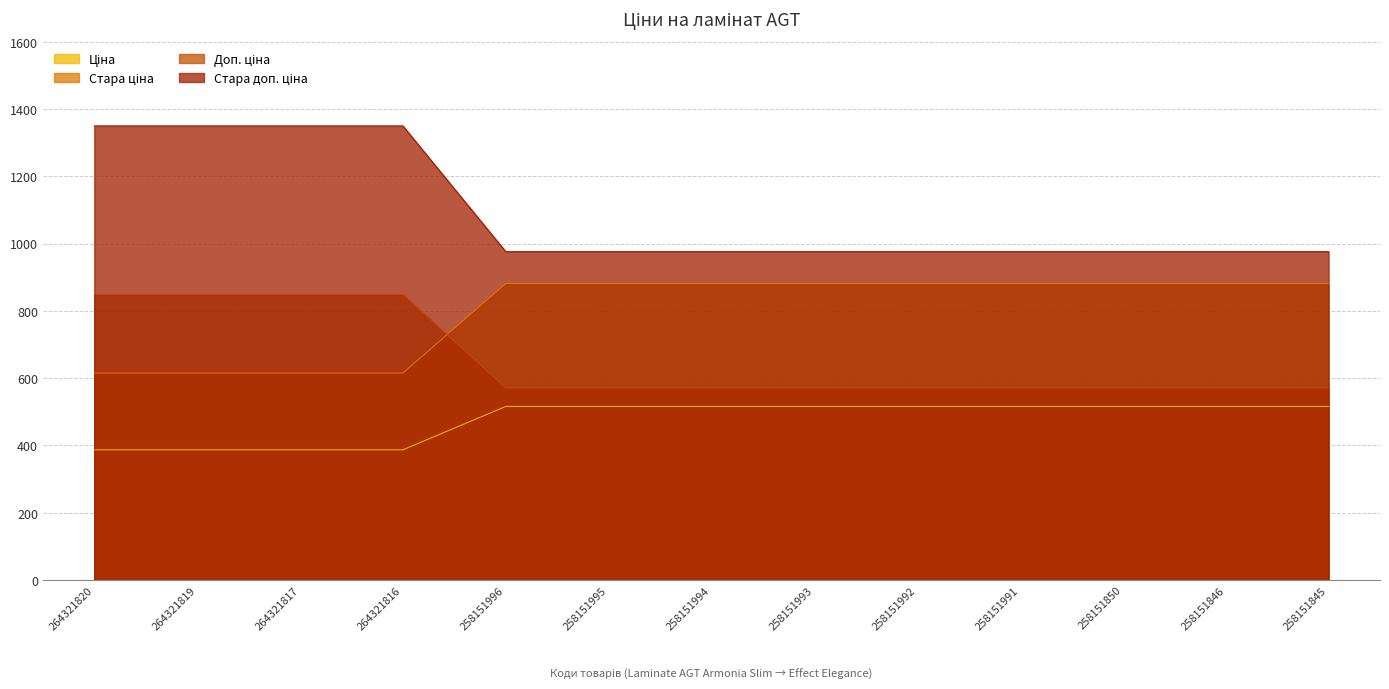

Rank the series by their maximum value, from highest to lowest.

Стара доп. ціна, Доп. ціна, Стара ціна, Ціна